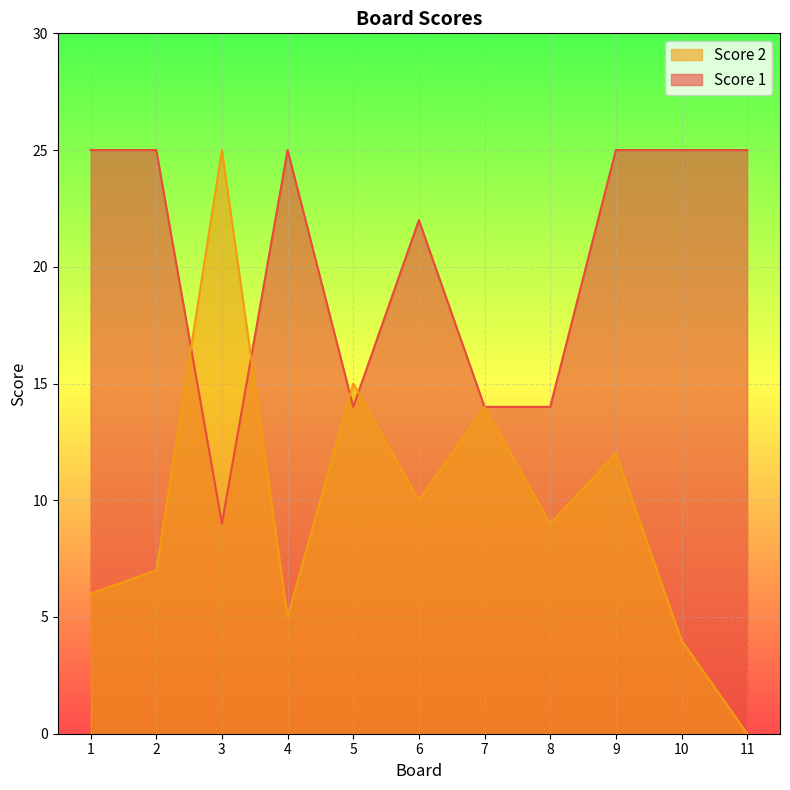

Rank the series by their average value, from highest to lowest.

Score 1, Score 2